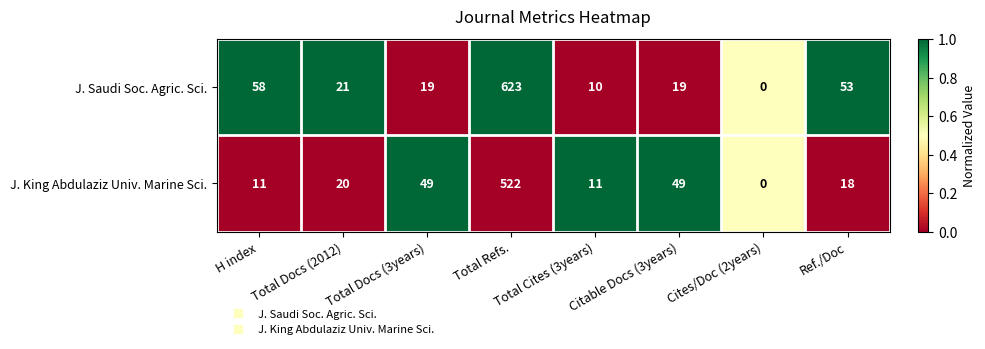

Rank the series by their average value, from highest to lowest.

J. Saudi Soc. Agric. Sci., J. King Abdulaziz Univ. Marine Sci.